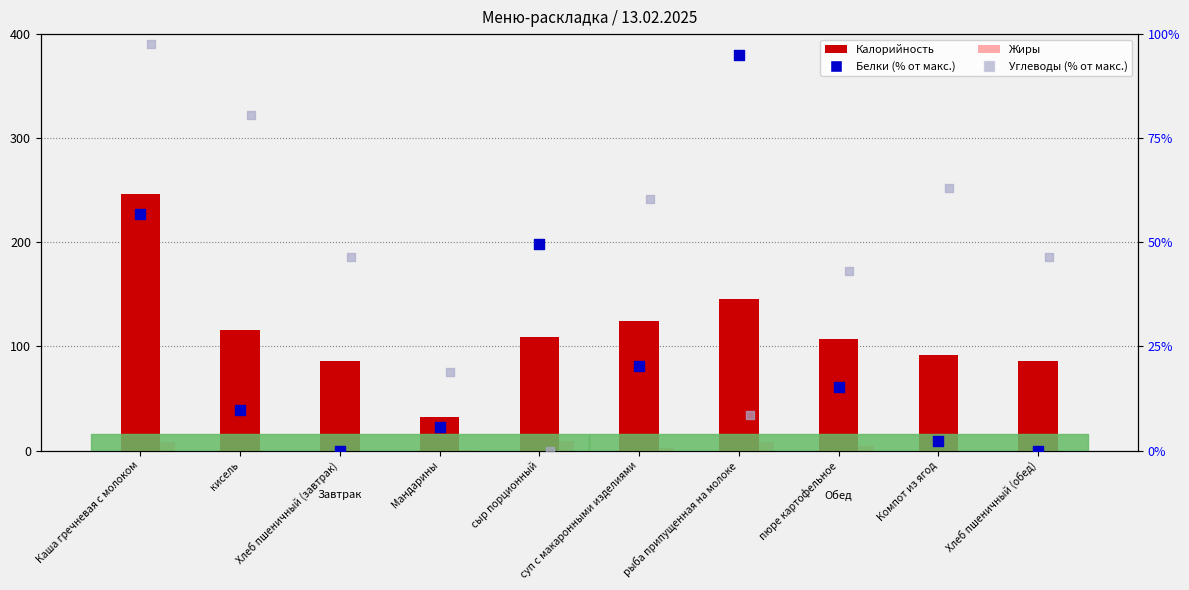

Which series contains the highest Y value?

Калорийность